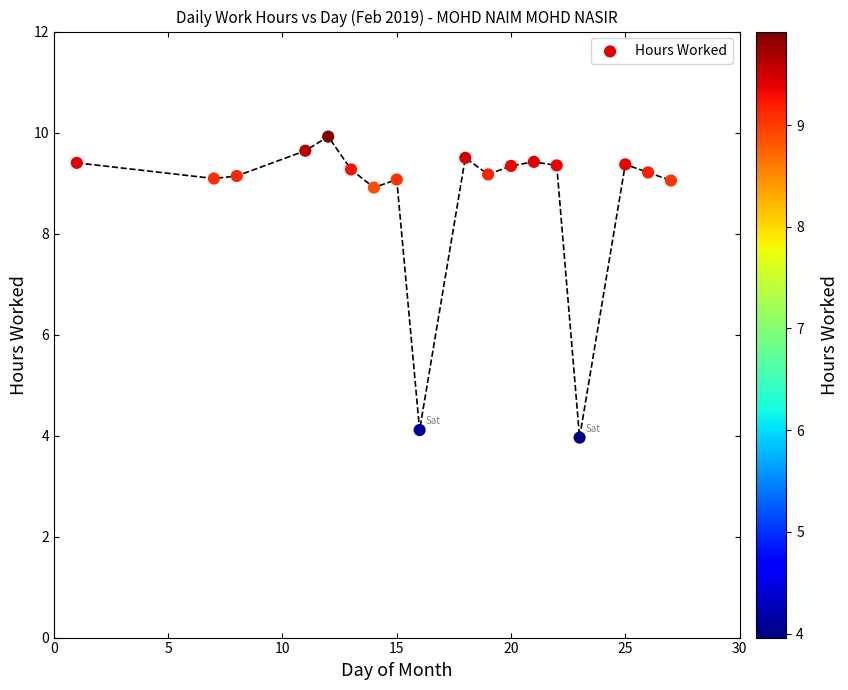

What is the range of Y values (max minus min)?

6.0